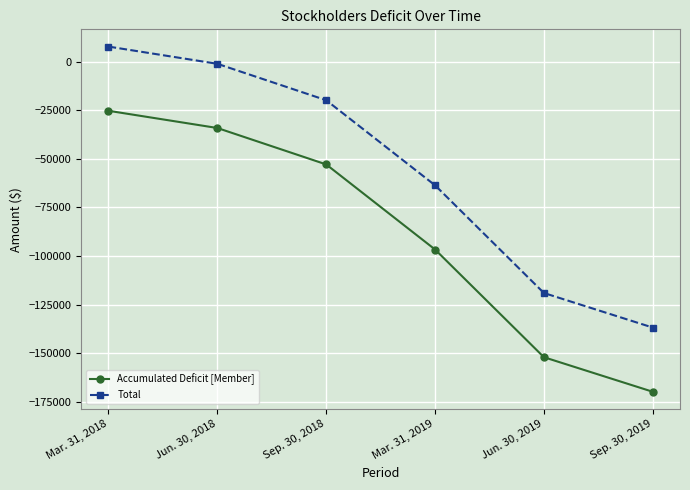

What are all the series names shown in the legend?

Accumulated Deficit [Member], Total